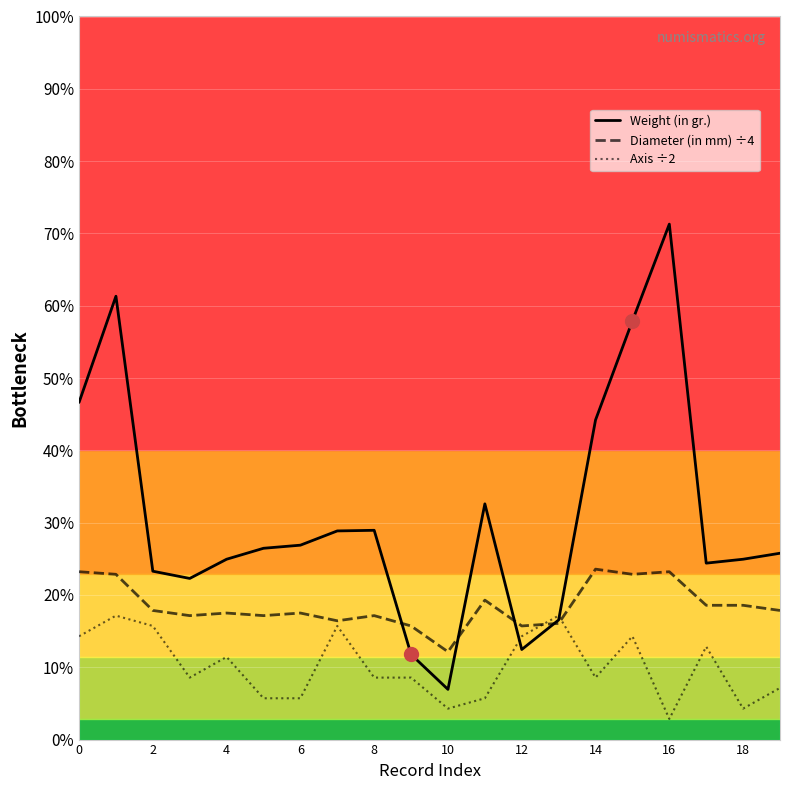

Which series has the largest total across all categories?

Weight (in gr.)